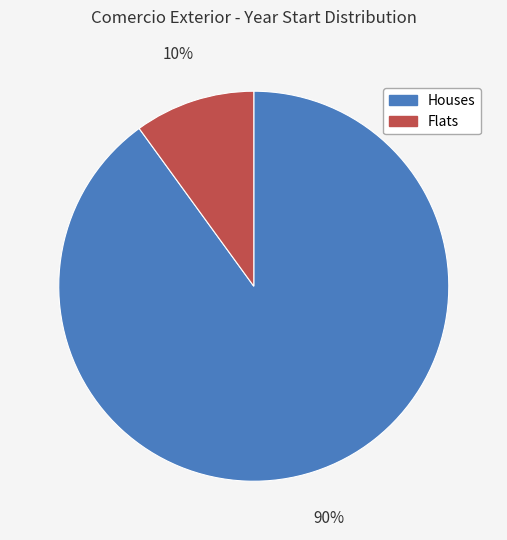

To the nearest percent, what is the average slice percentage?

50%